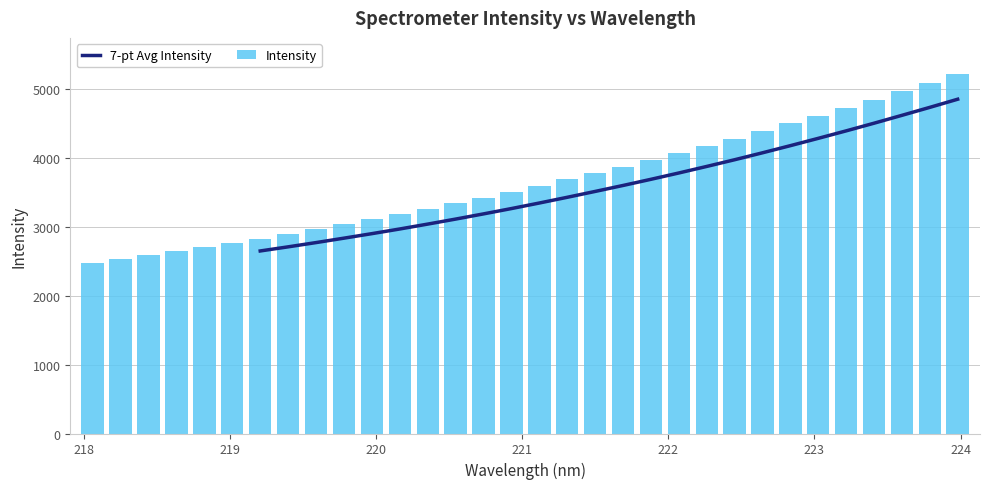

What is the label of the 8th bar from the right?

222.6447